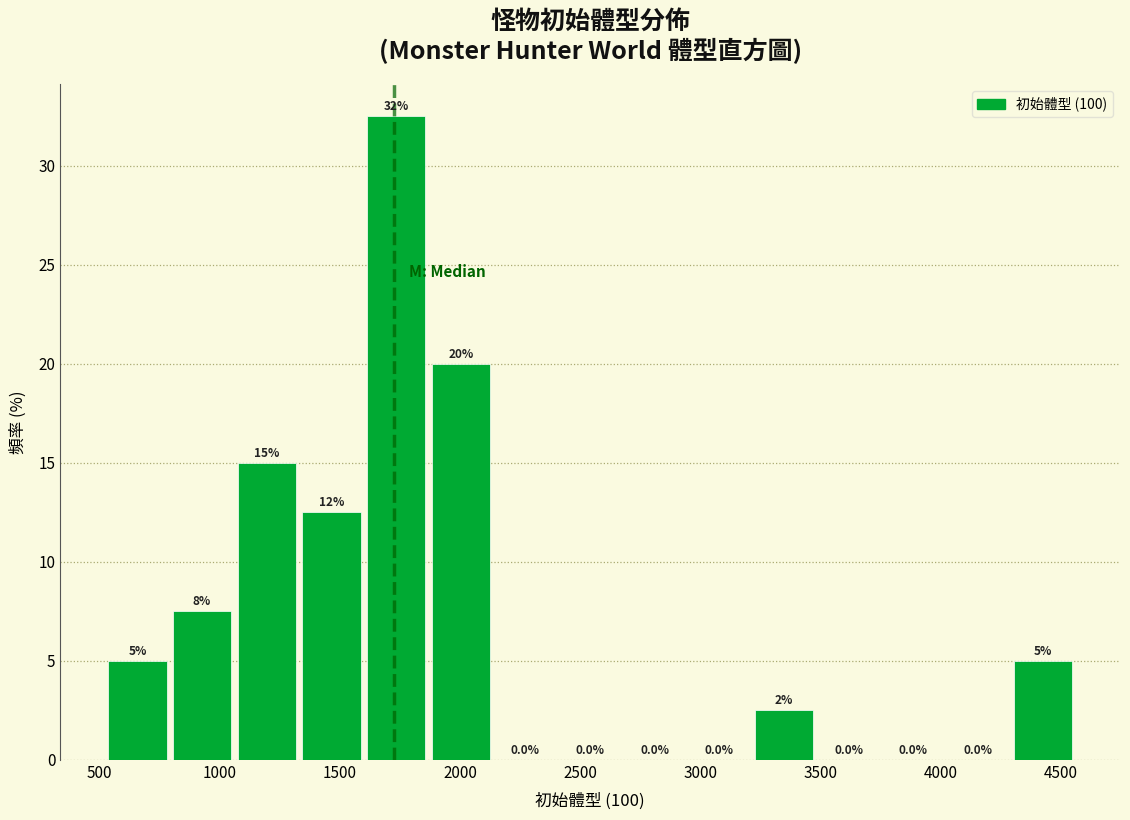

Over which range of the x-axis is the bar tallest?

1600 to 1900